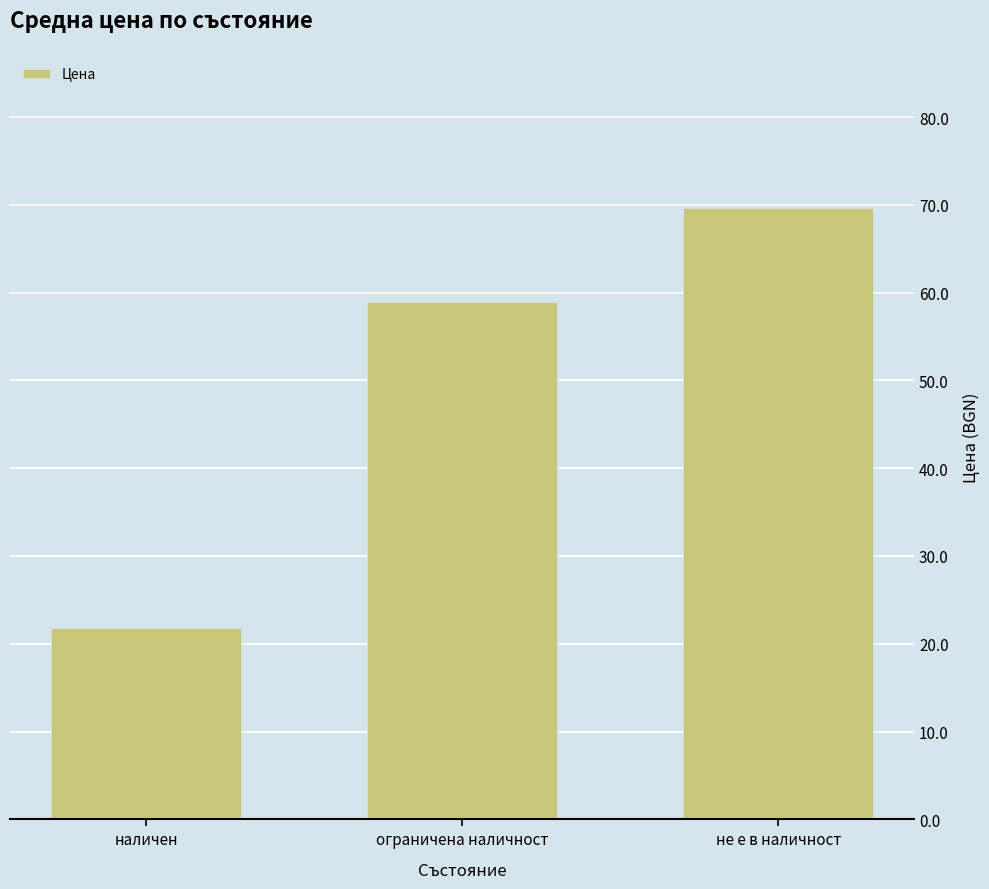

What is the change in value from наличен to не е в наличност?

+47.8